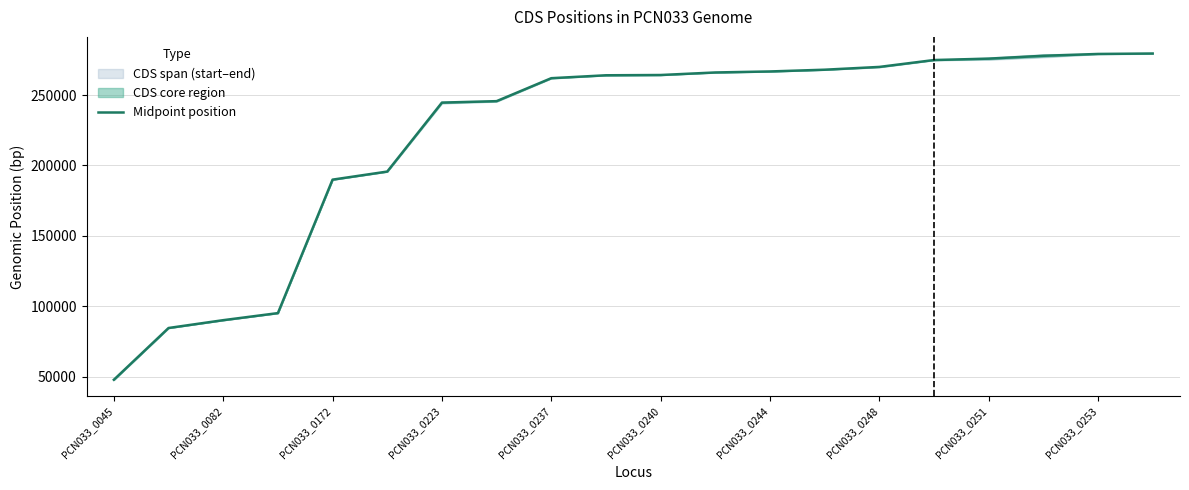

The value of Midpoint position at PCN033_0223 is 380964.1. True or false?

False